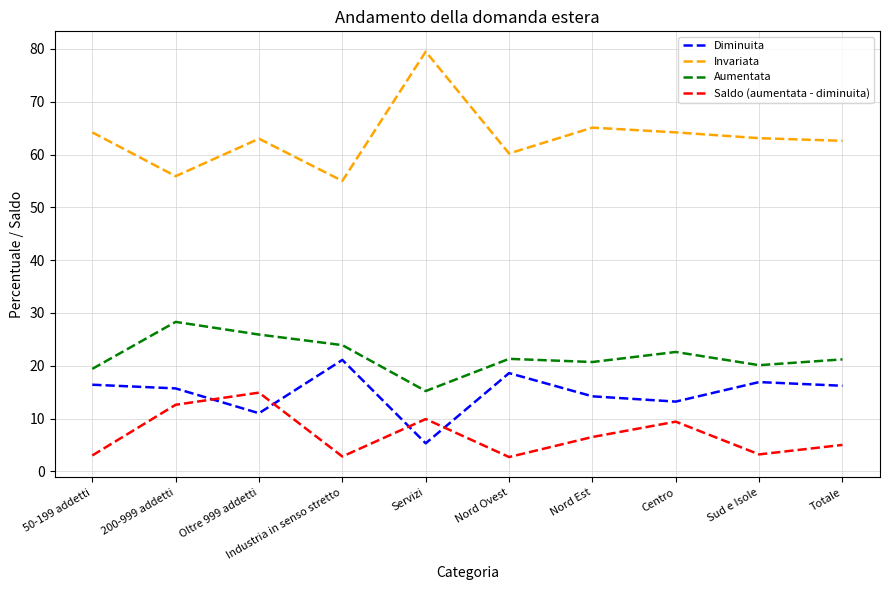

At which category does Saldo (aumentata - diminuita) reach its first local peak?

Oltre 999 addetti